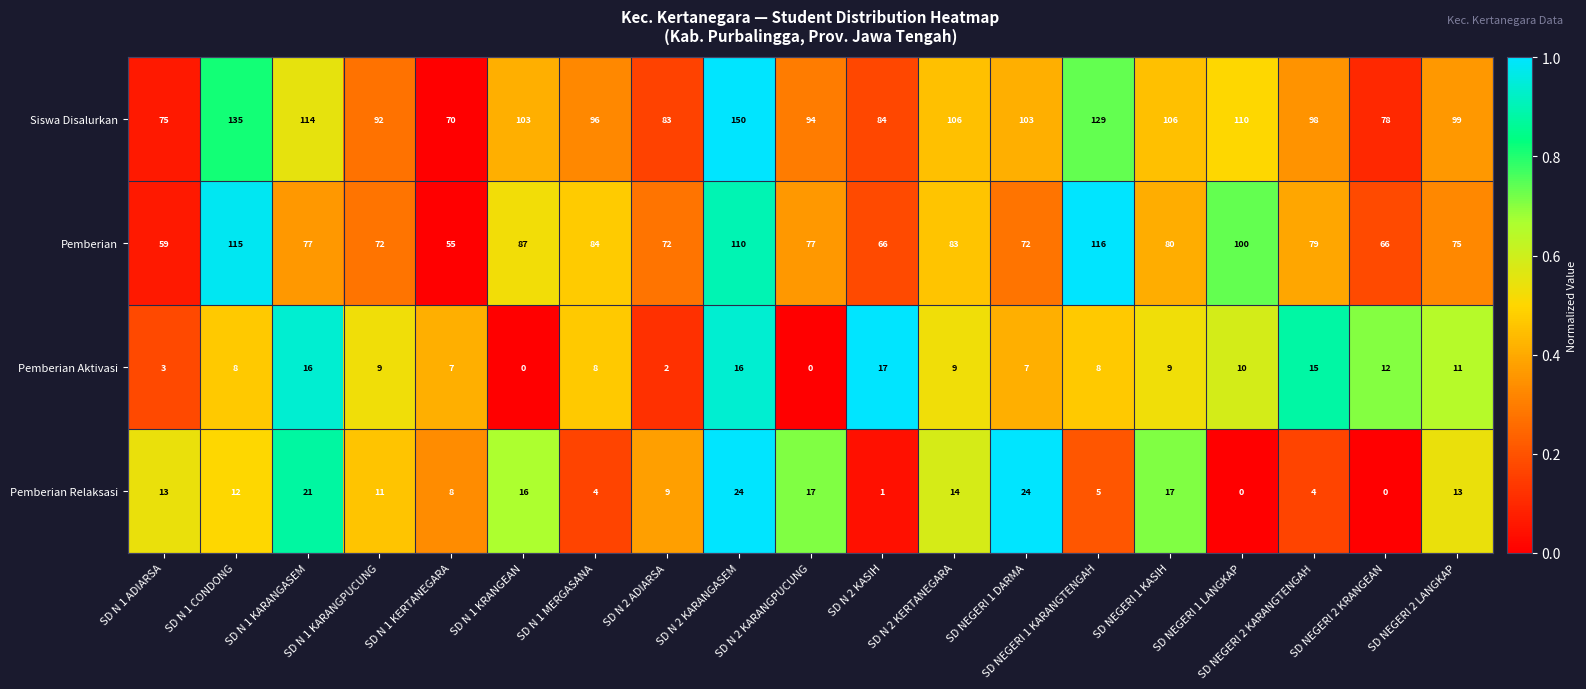

The Pemberian series shows 142 at SD N 1 KRANGEAN. True or false?

False